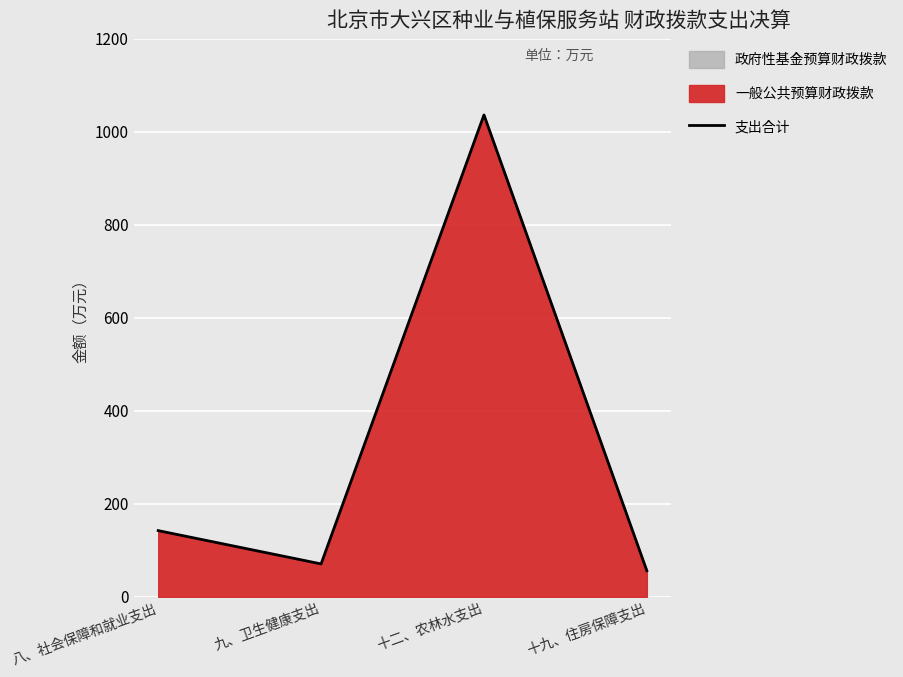

At which category does the data reach its first local valley?

九、卫生健康支出